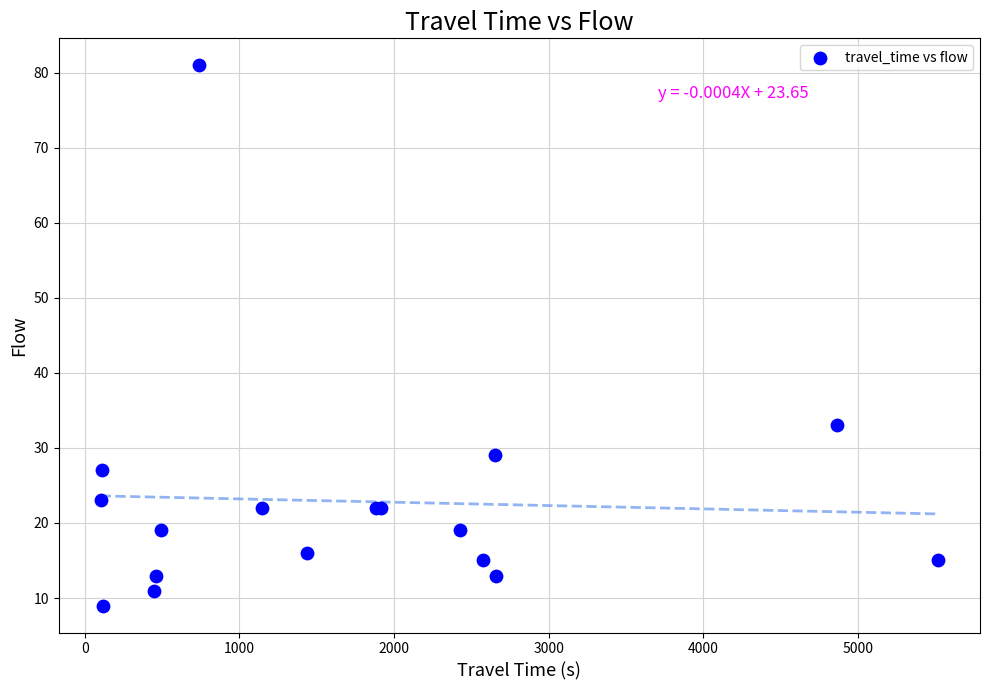

What Y value in the scatter plot is closest to 45?

33